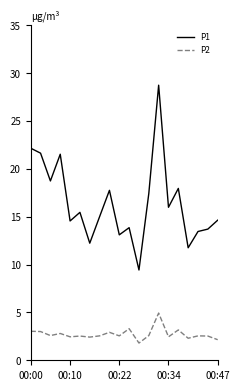

What is the maximum value for P2?

4.9